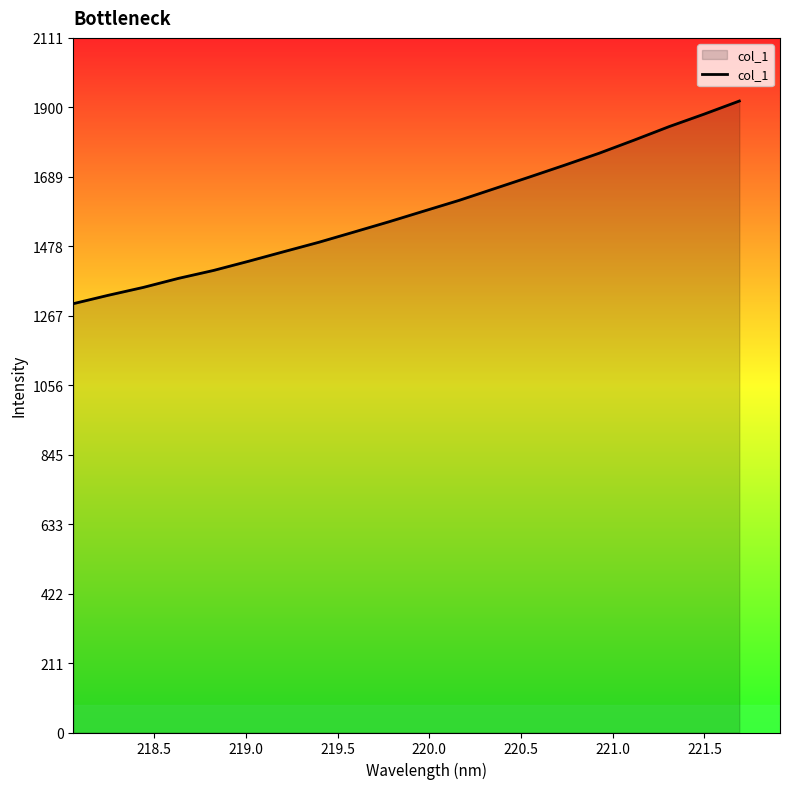

What is the greatest value displayed?

1919.5